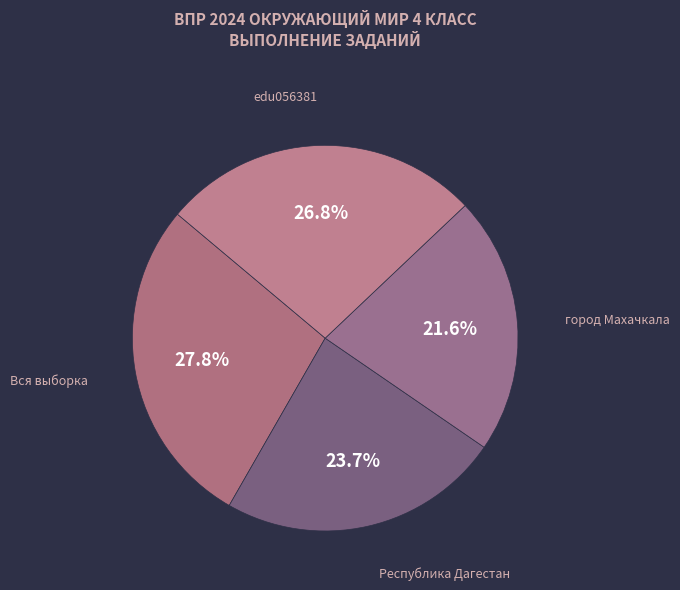

Rank the categories by value from lowest to highest.

город Махачкала, Республика Дагестан, edu056381, Вся выборка